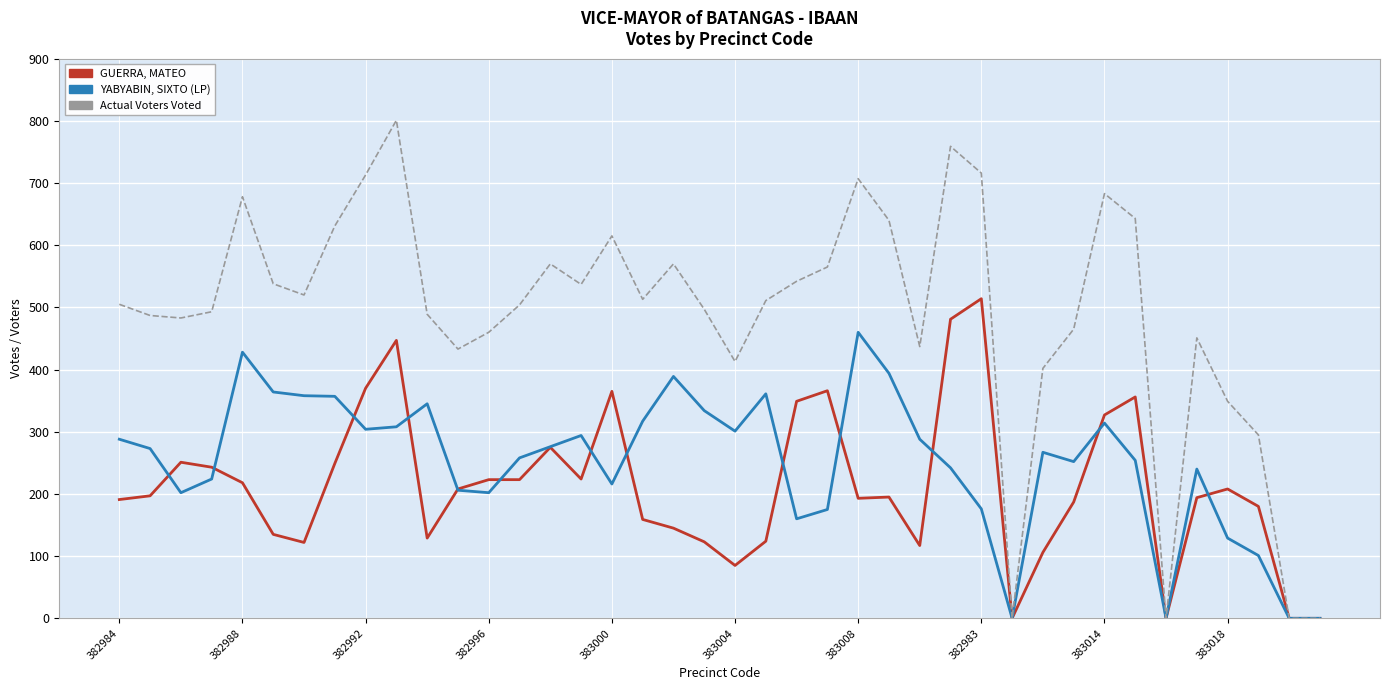

What is the average value of the GUERRA, MATEO series?

212